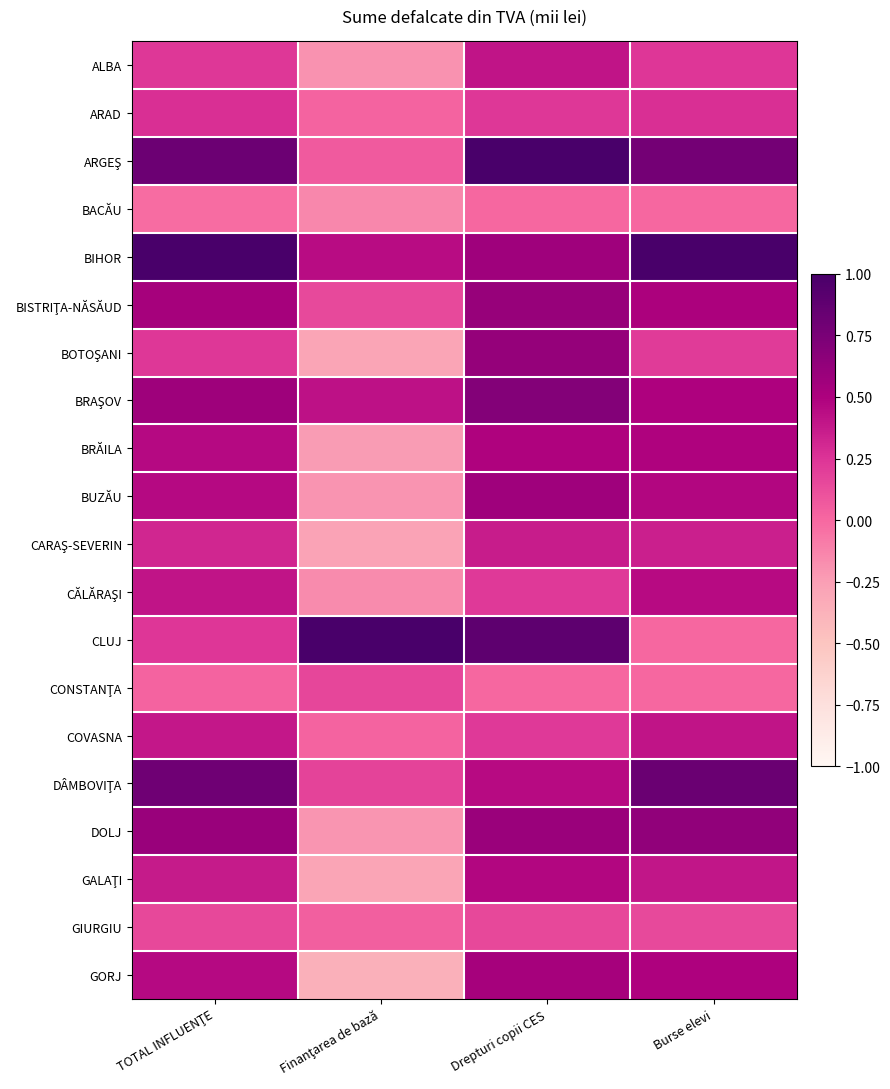

At TOTAL INFLUENŢE, list the series in order from smallest to largest.

BACĂU, CONSTANŢA, GIURGIU, BOTOŞANI, ALBA, CLUJ, ARAD, CARAŞ-SEVERIN, GALAŢI, COVASNA, CĂLĂRAŞI, GORJ, BRĂILA, BUZĂU, BISTRIŢA-NĂSĂUD, BRAŞOV, DOLJ, DÂMBOVIŢA, ARGEŞ, BIHOR